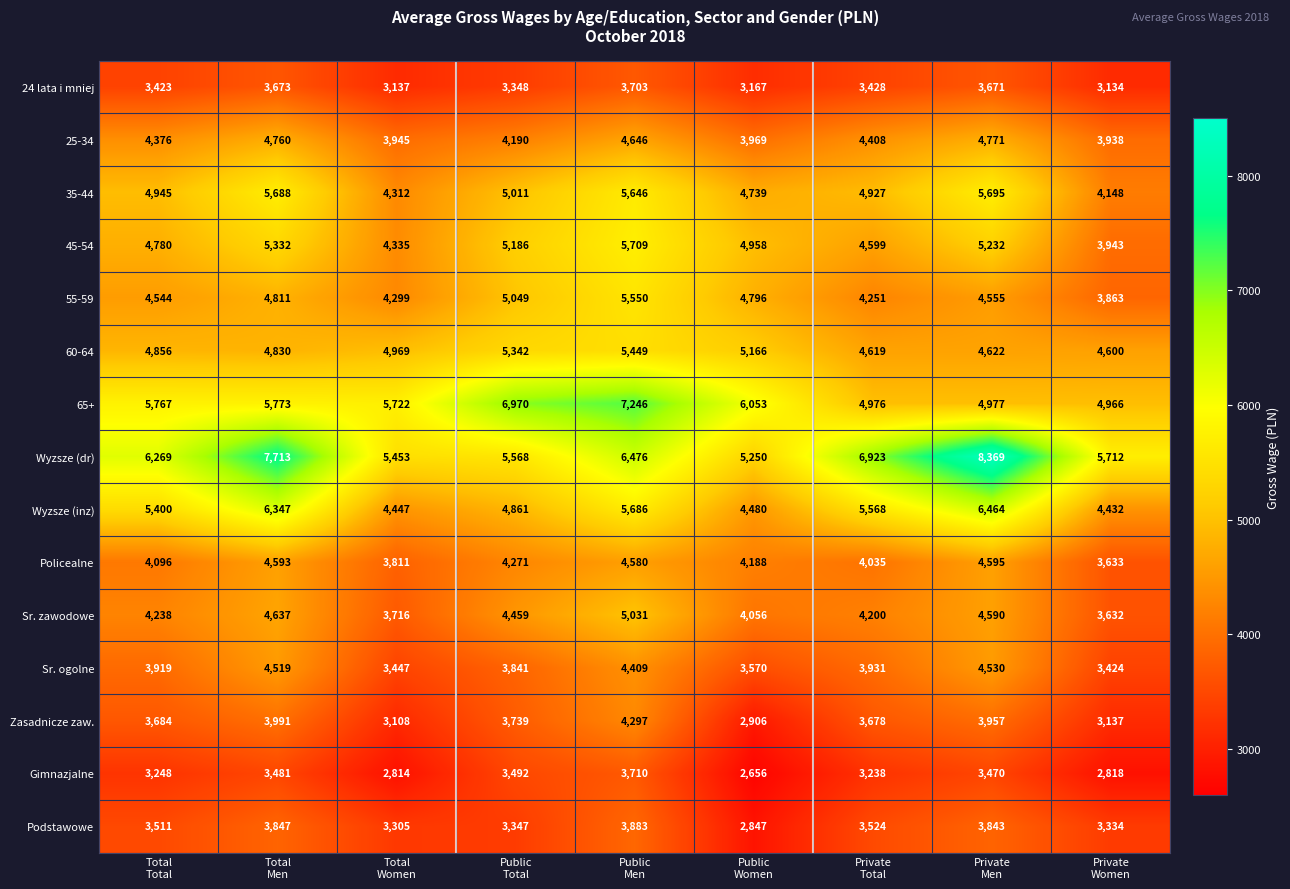

At how many categories does at least one series exceed 7753?

1